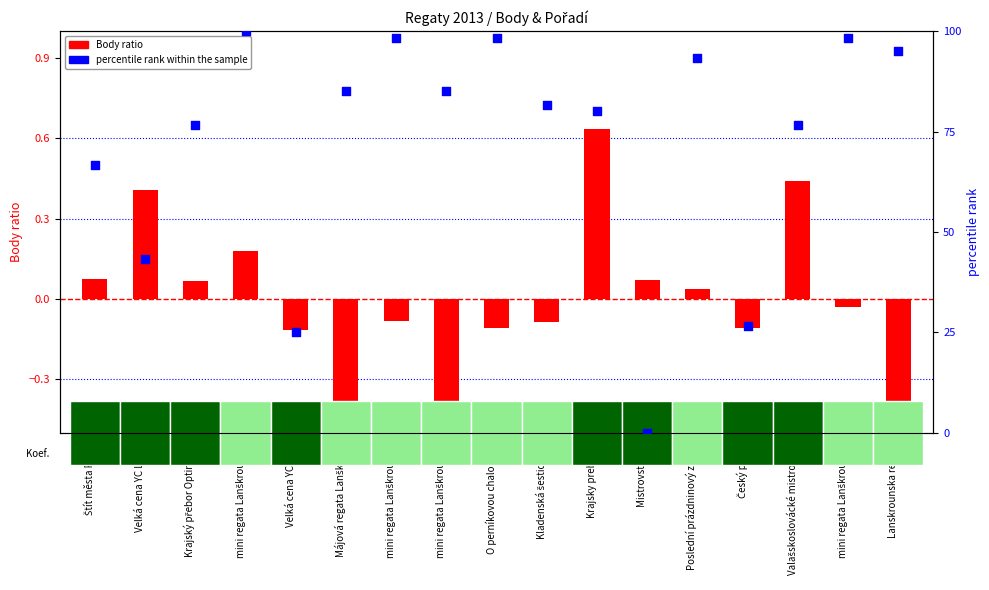

Which series reaches the maximum Y coordinate?

percentile rank within the sample